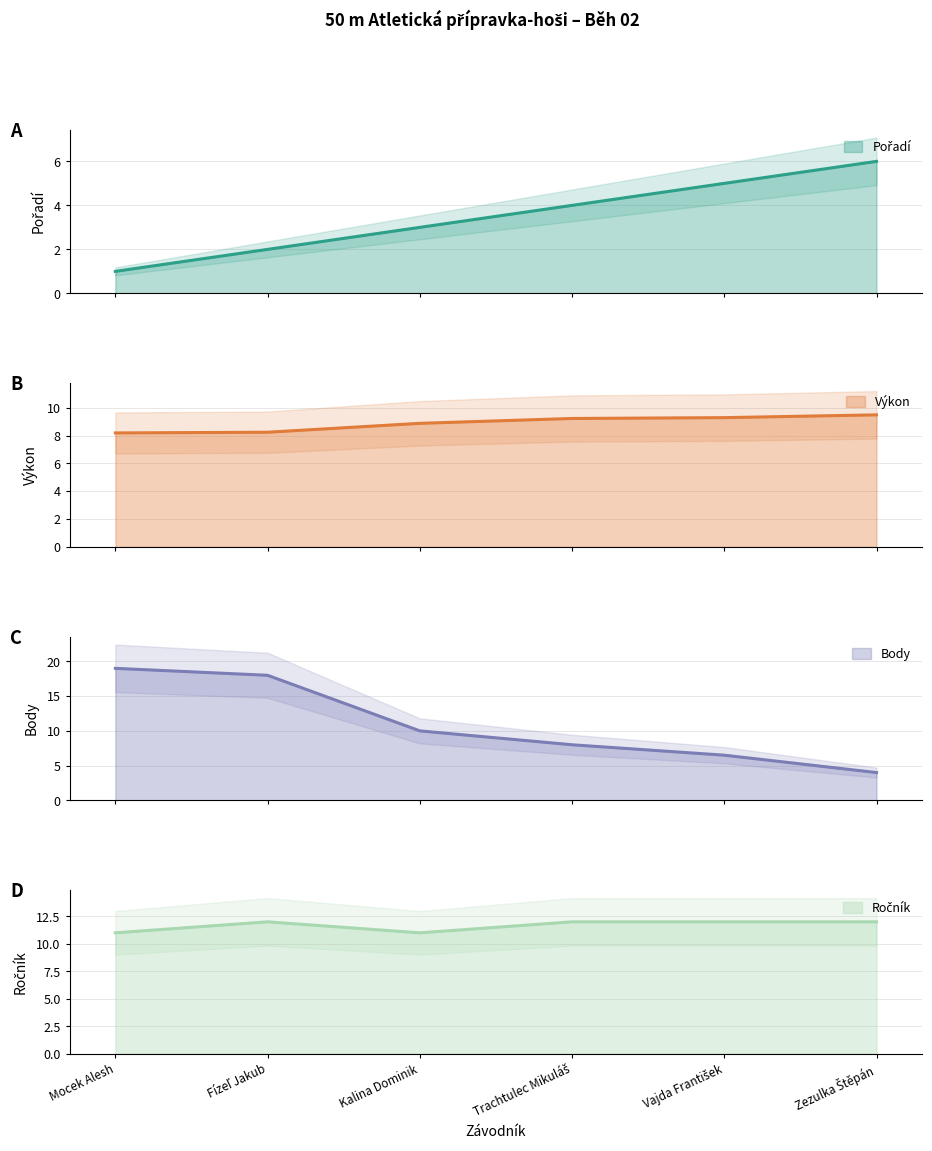

What is the sum of the Ročník values at Zezulka Štěpán and Kalina Dominik?

23.0